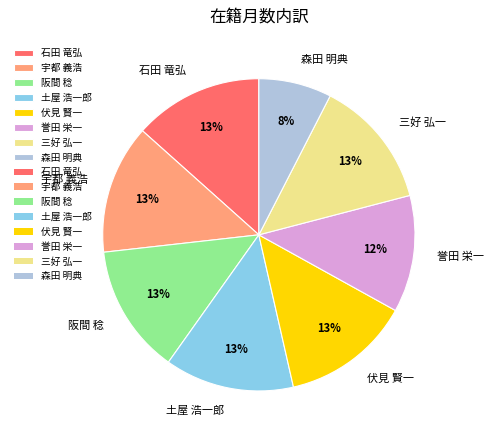

Count the number of slices in the pie.

8